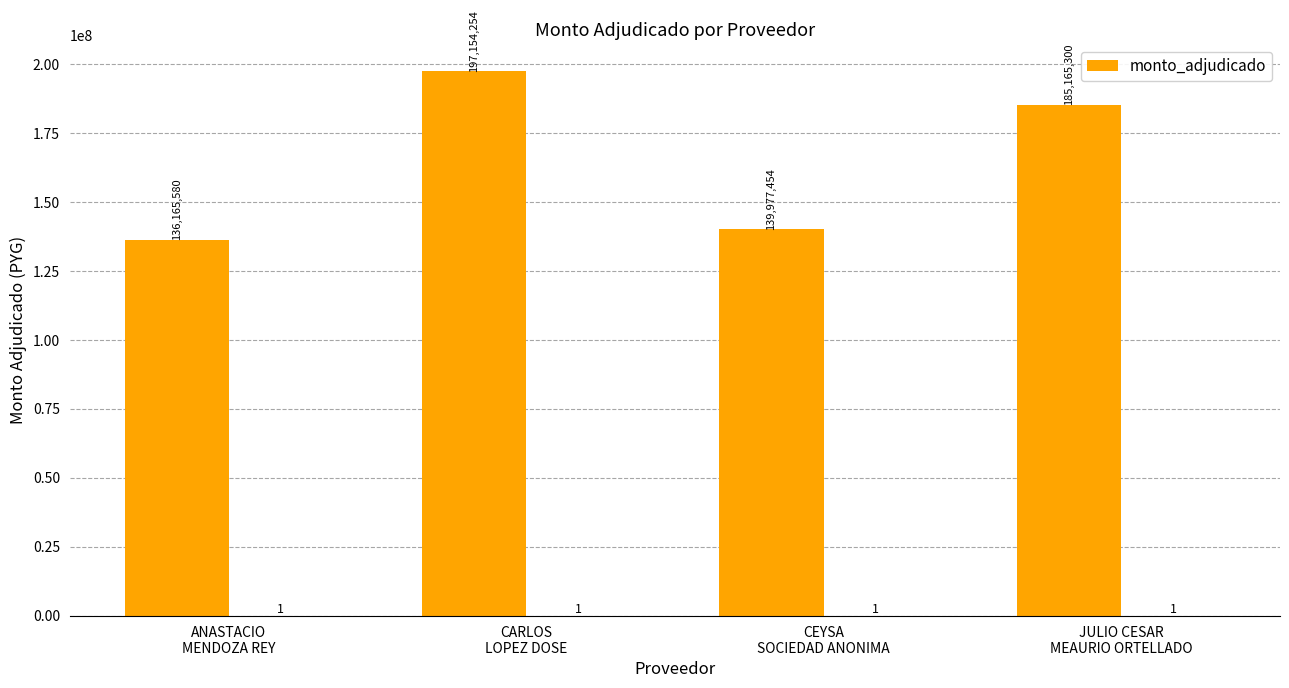

What is the difference between the maximum and minimum values?

60988674